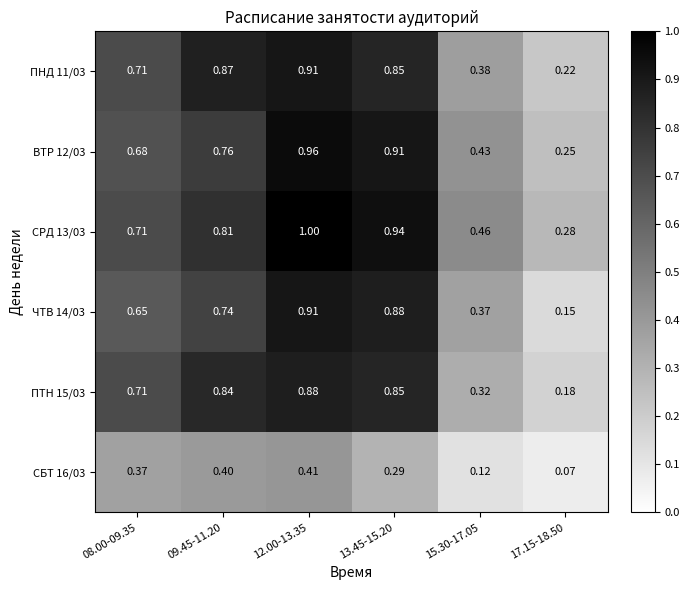

Is the value of СБТ 16/03 at 09.45-11.20 greater than the value of ЧТВ 14/03 at 13.45-15.20?

No